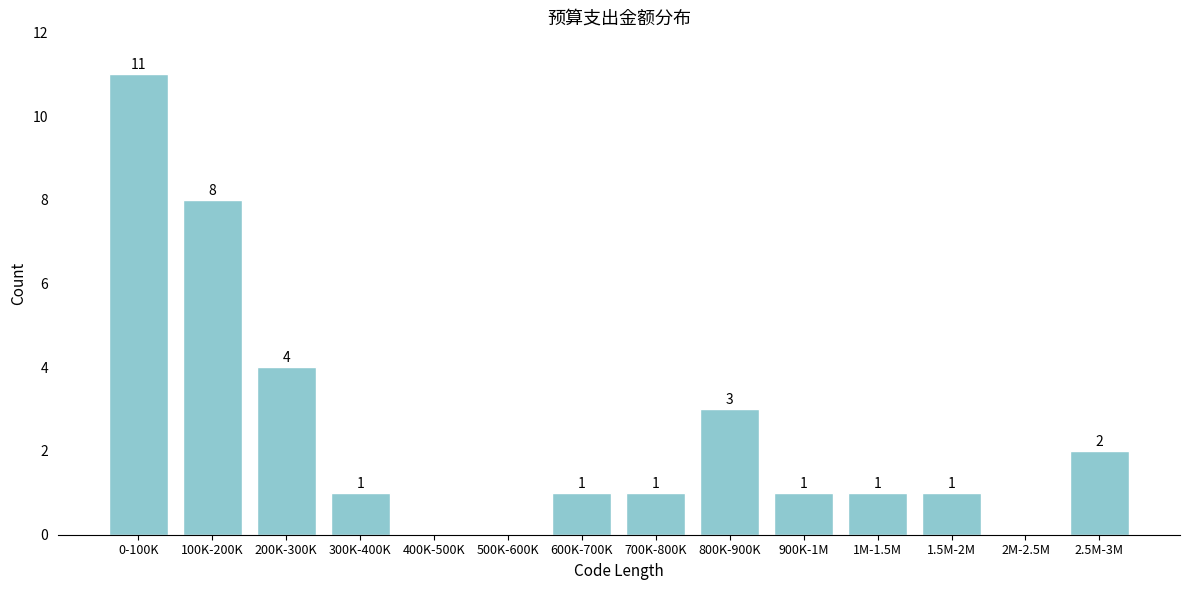

Reading left to right, extract all data points from this chart.

0-100K=11	100K-200K=8	200K-300K=4	300K-400K=1	400K-500K=0	500K-600K=0	600K-700K=1	700K-800K=1	800K-900K=3	900K-1M=1	1M-1.5M=1	1.5M-2M=1	2M-2.5M=0	2.5M-3M=2